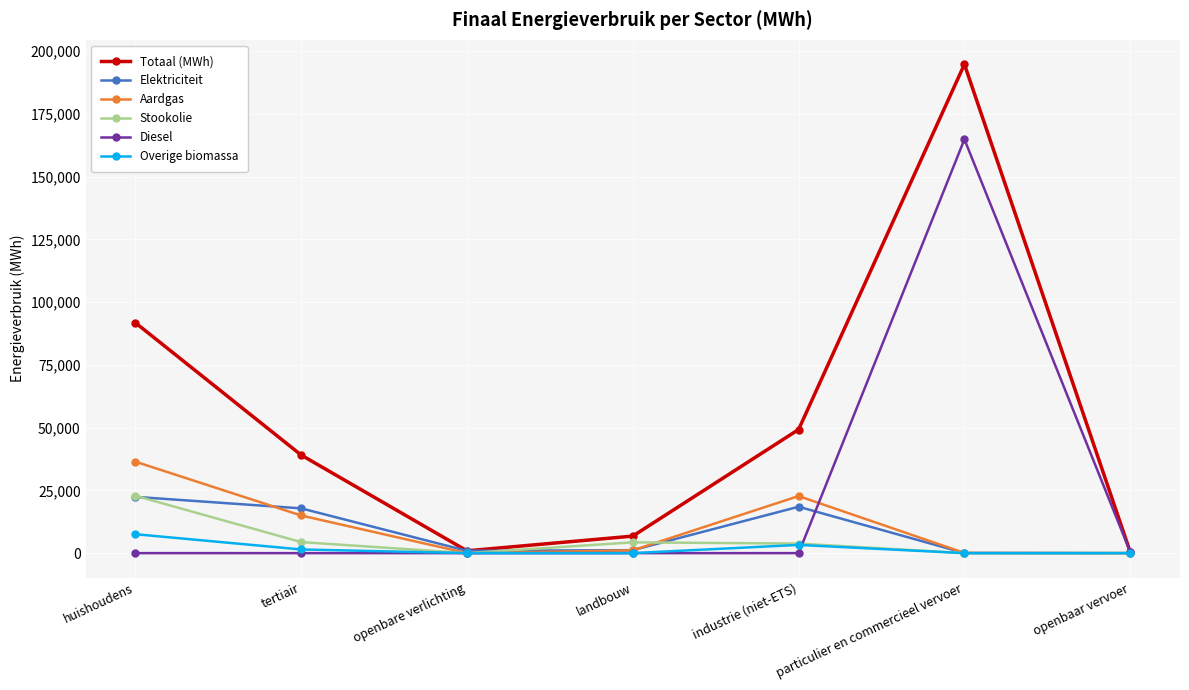

What is the difference between the highest and lowest values at landbouw?

6774.4